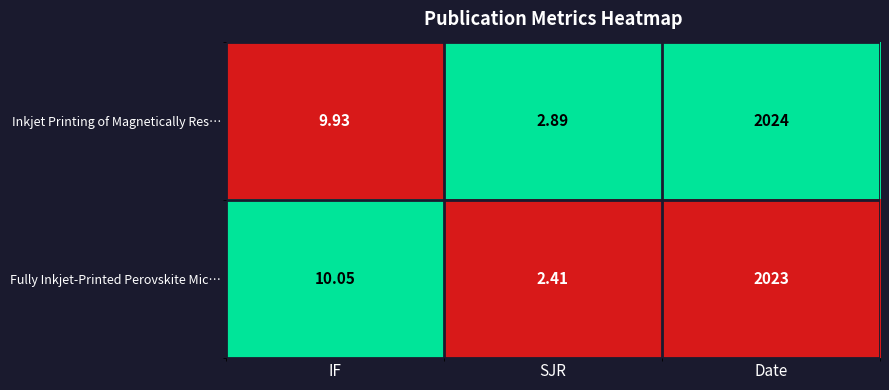

Which series has the widest spread of values?

Inkjet Printing of Magnetically Res…